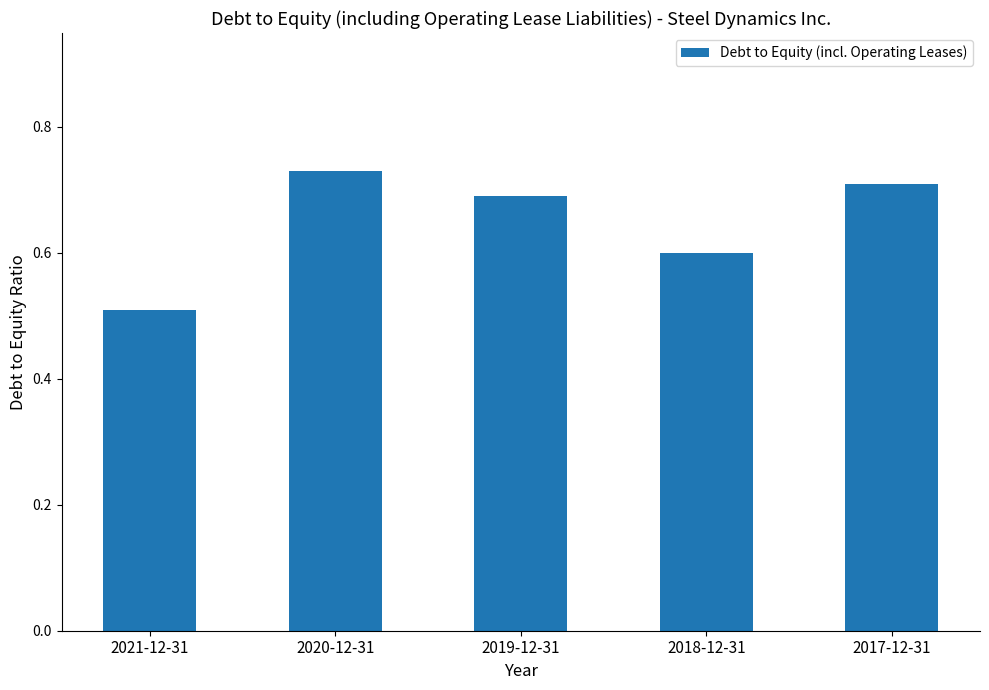

What is the value of the 4th bar from the left?

0.6